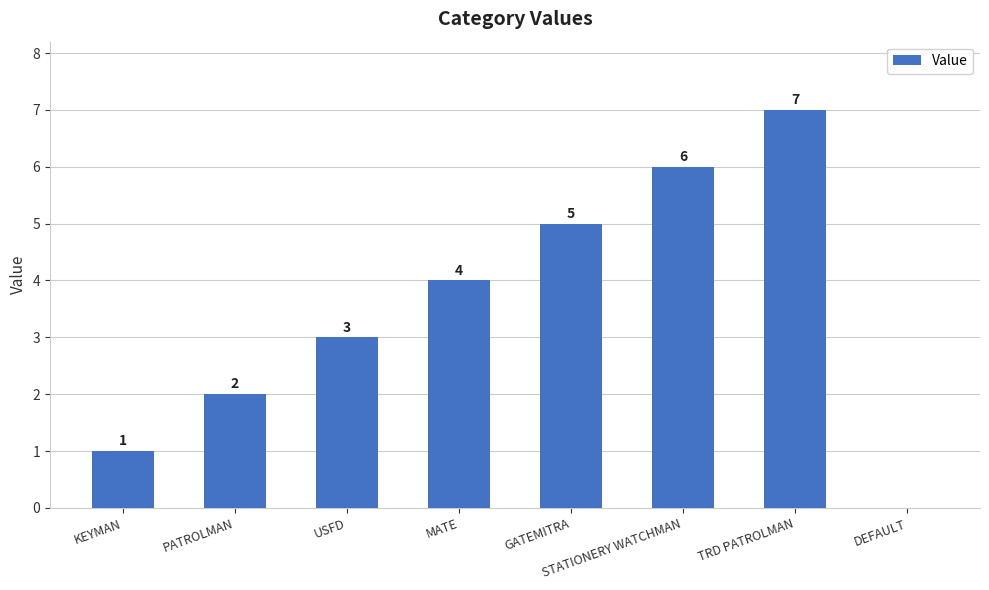

Are the bars horizontal?

No